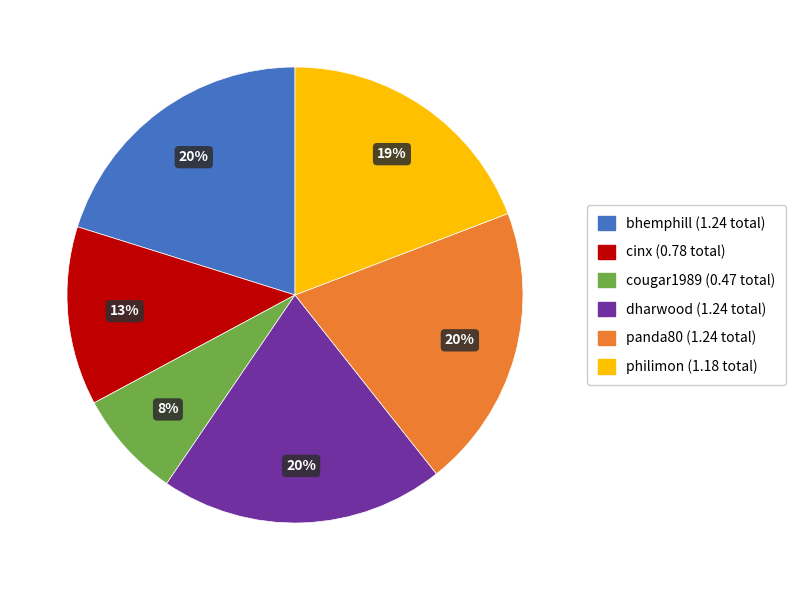

Which slice is the smallest?

cougar1989